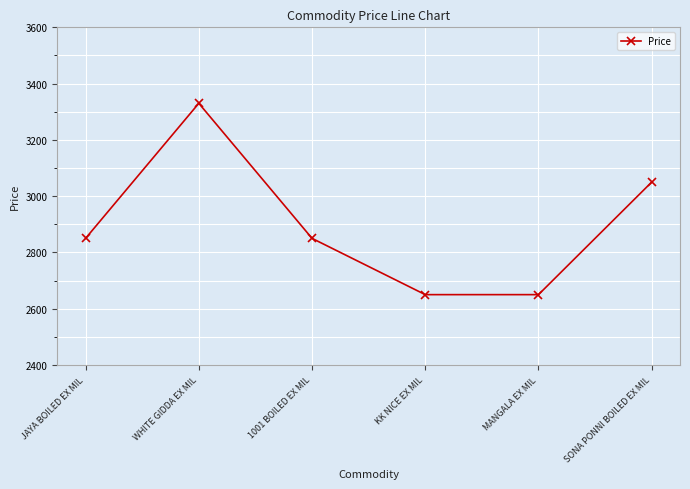

Is this an area chart (filled region under the line)?

No